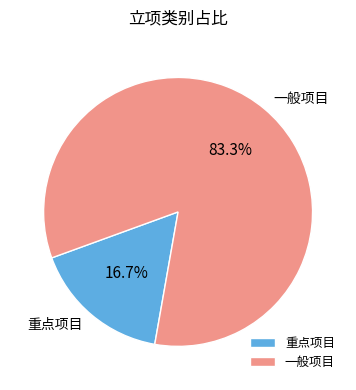

How many slices are in this pie chart?

2